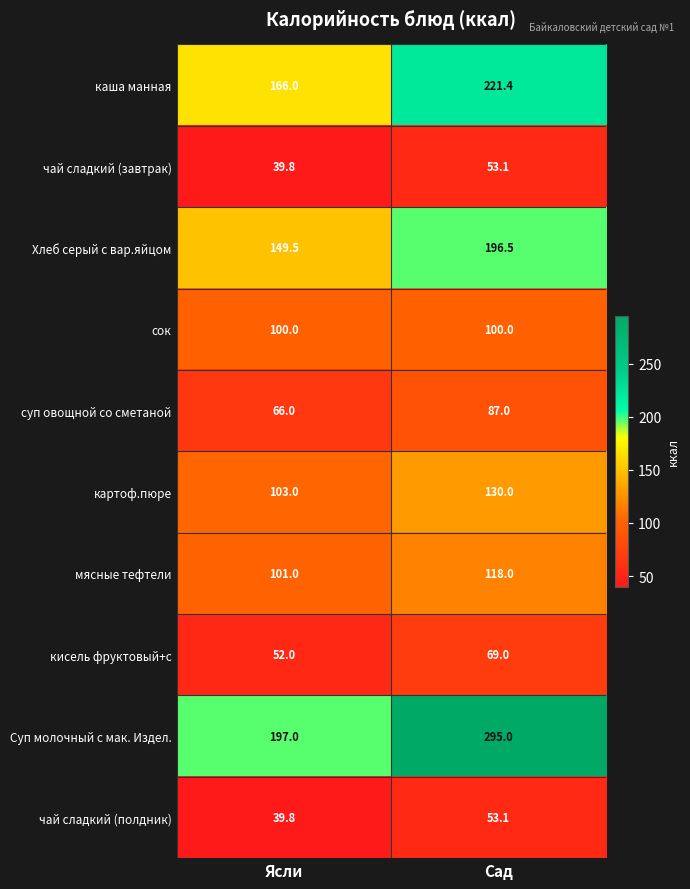

The value of суп овощной со сметаной at Сад is 87.0. True or false?

True